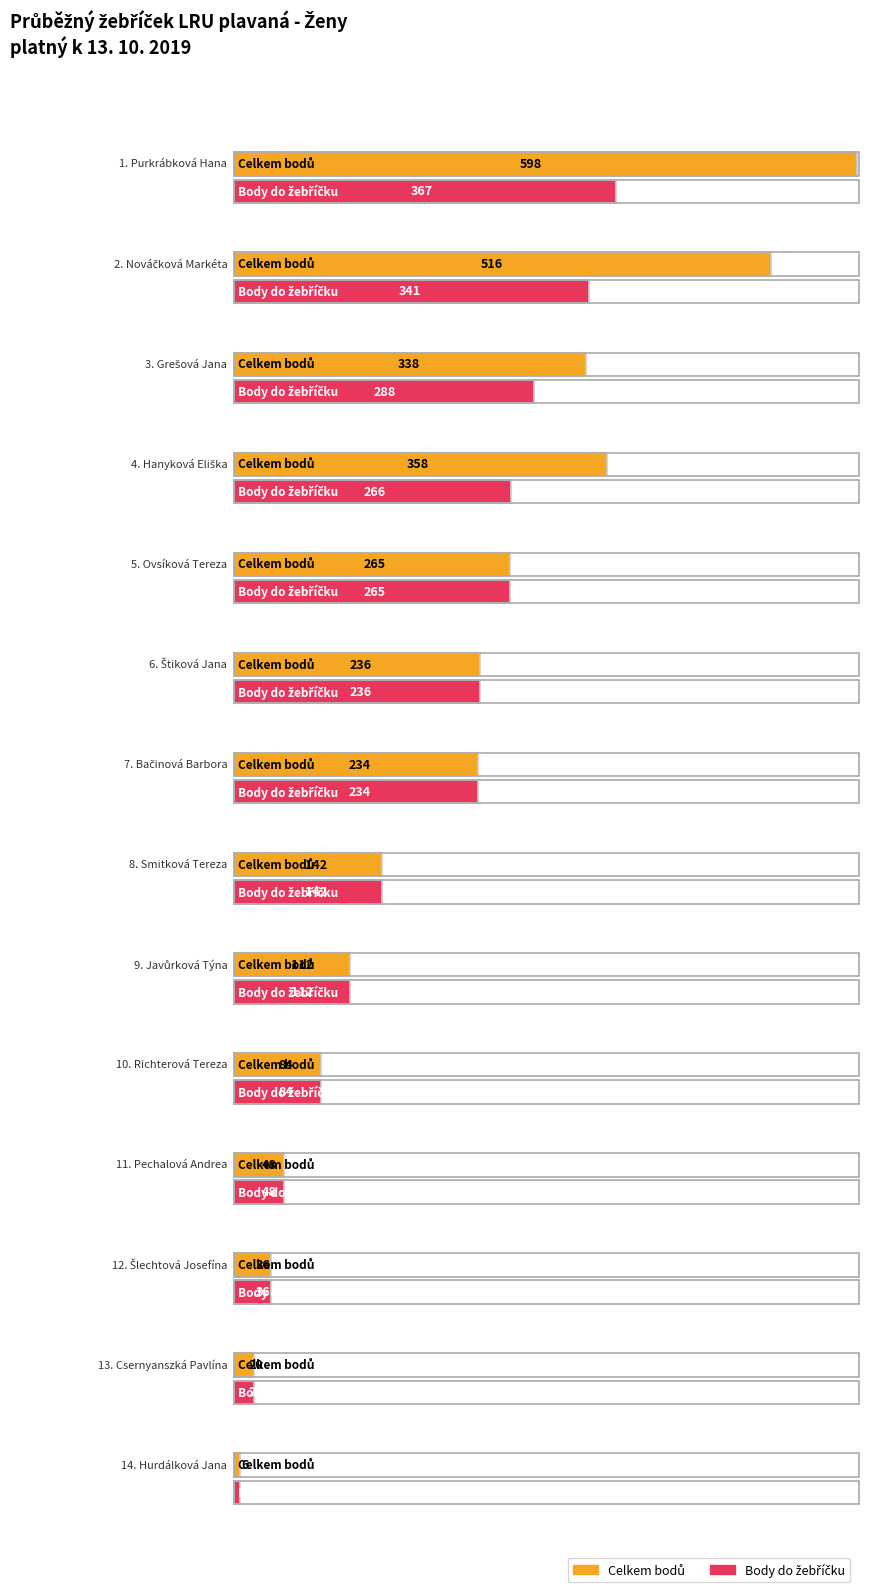

What is the minimum value shown in the chart?

6